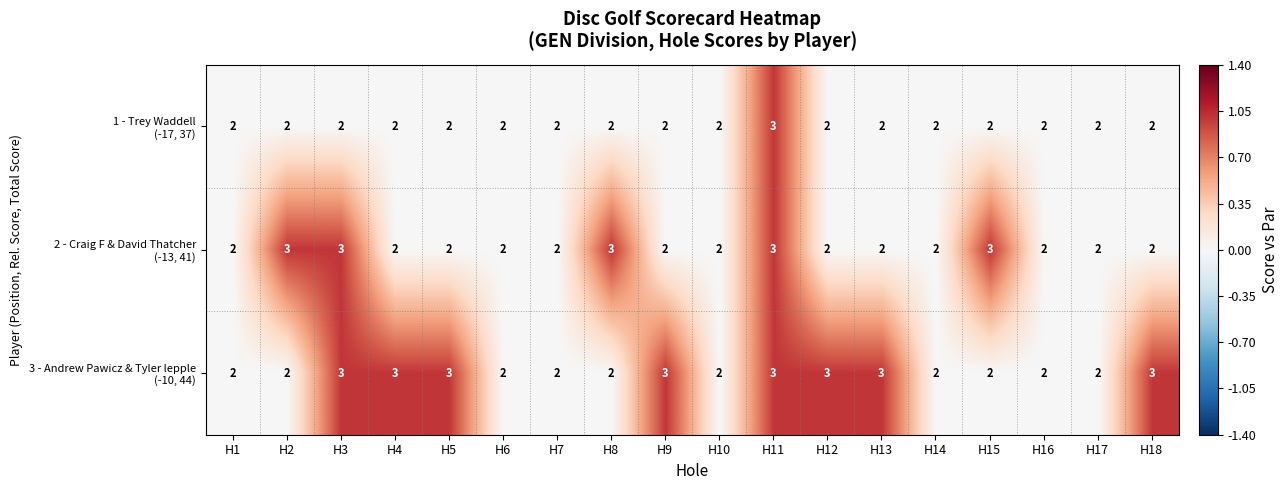

At which category is the sum across all series the highest?

H11